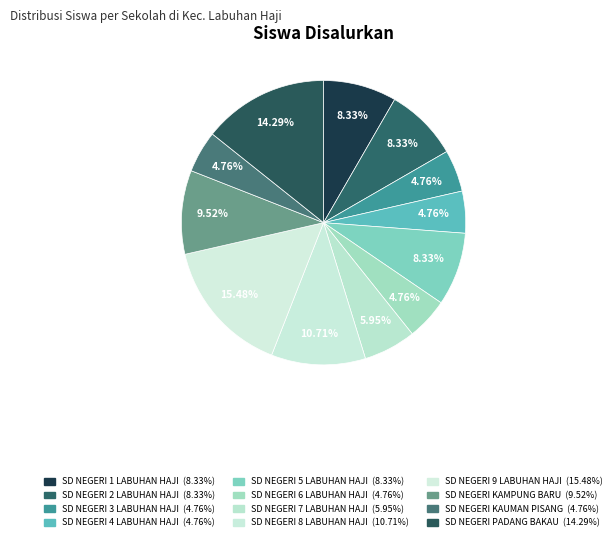

Count the number of slices in the pie.

12